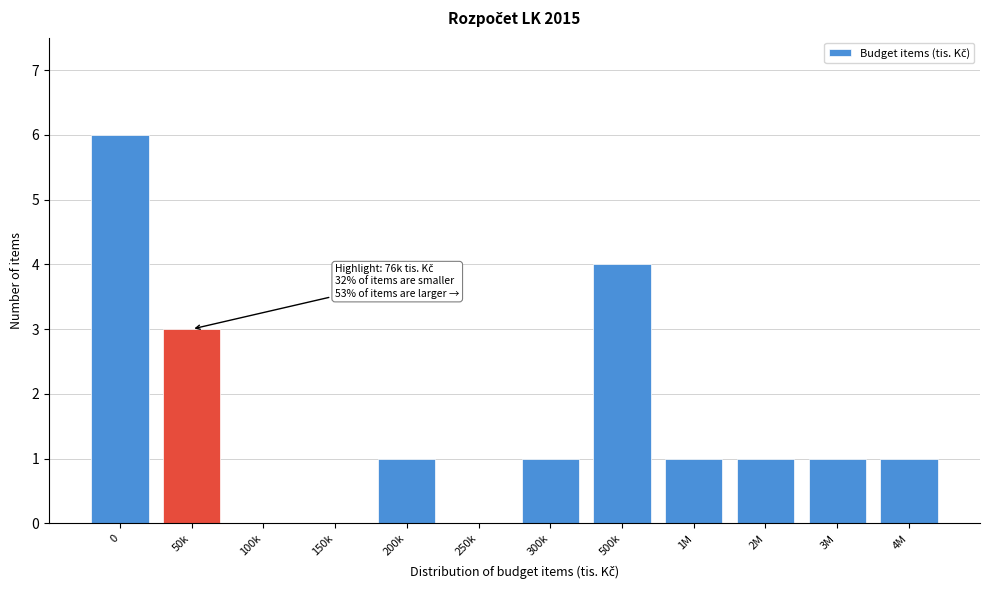

Reading right to left, transcribe all the data shown in this chart.

4M=1	3M=1	2M=1	1M=1	500k=4	300k=1	250k=0	200k=1	150k=0	100k=0	50k=3	0=6